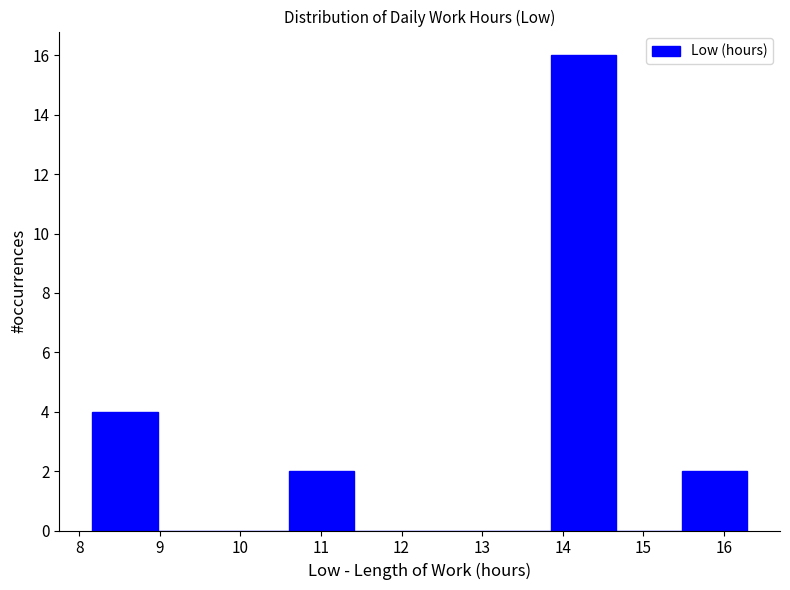

Which range on the x-axis has the tallest bar?

13.9 to 14.7